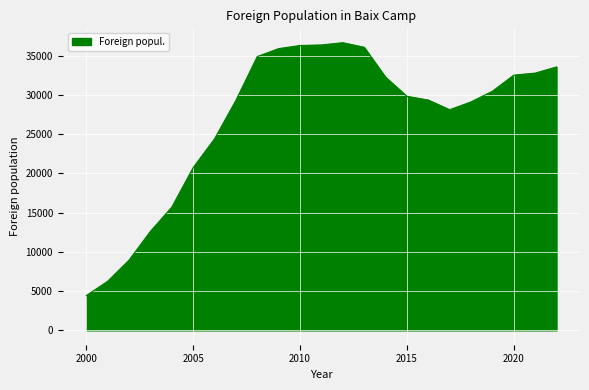

What is the greatest value displayed?

36673